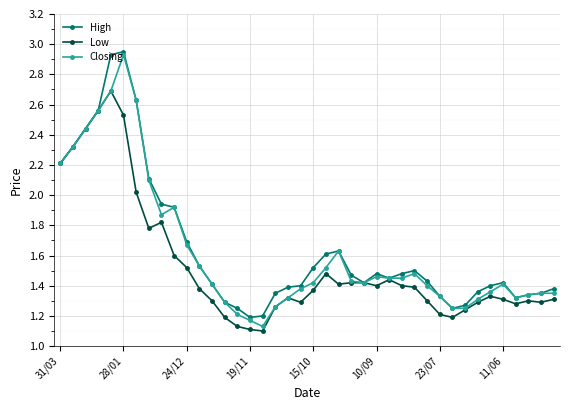

True or false: High has more than 0 interior local peaks.

True